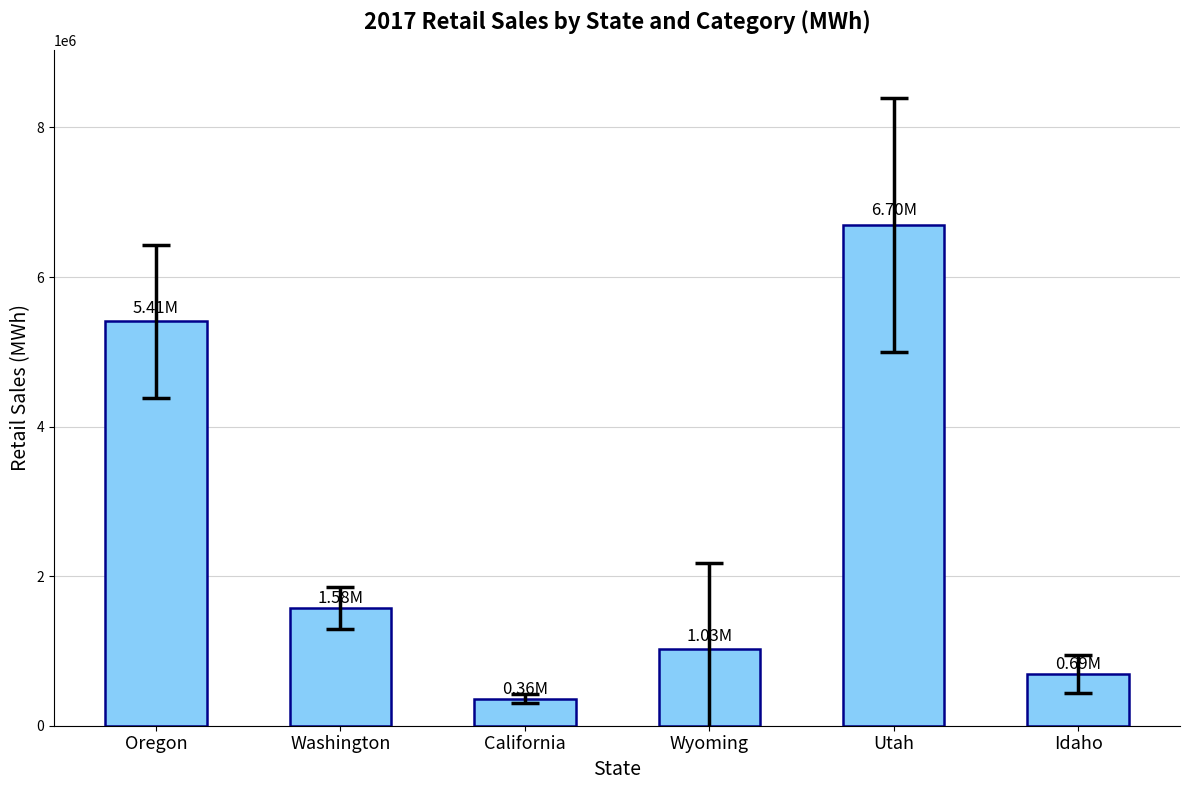

What position from the left is California?

3